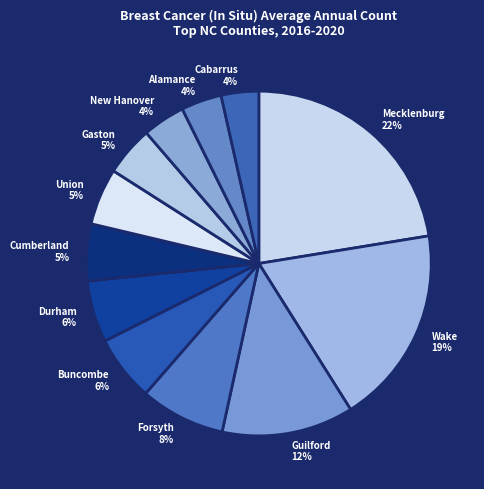

What percentage is the Cumberland slice, to the nearest percent?

5%